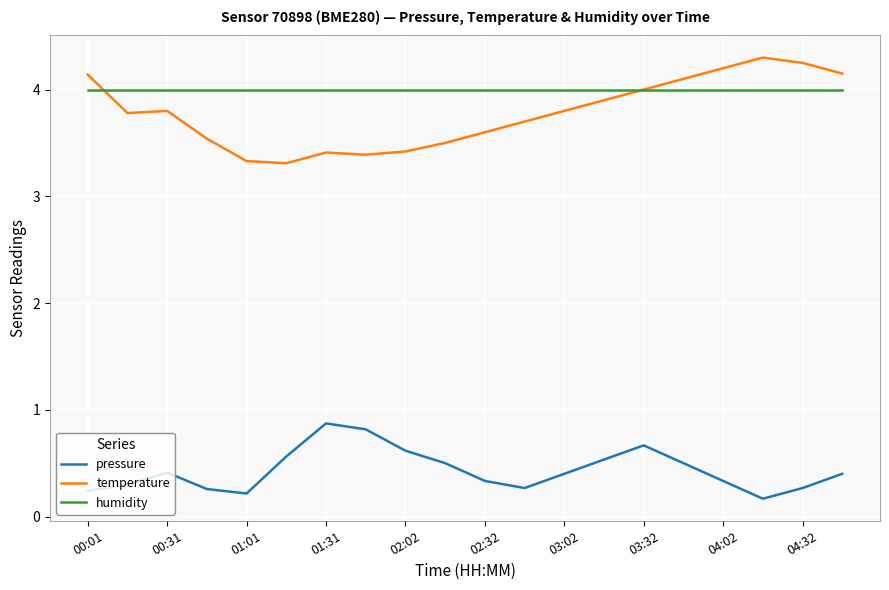

How many series are shown in this chart?

3